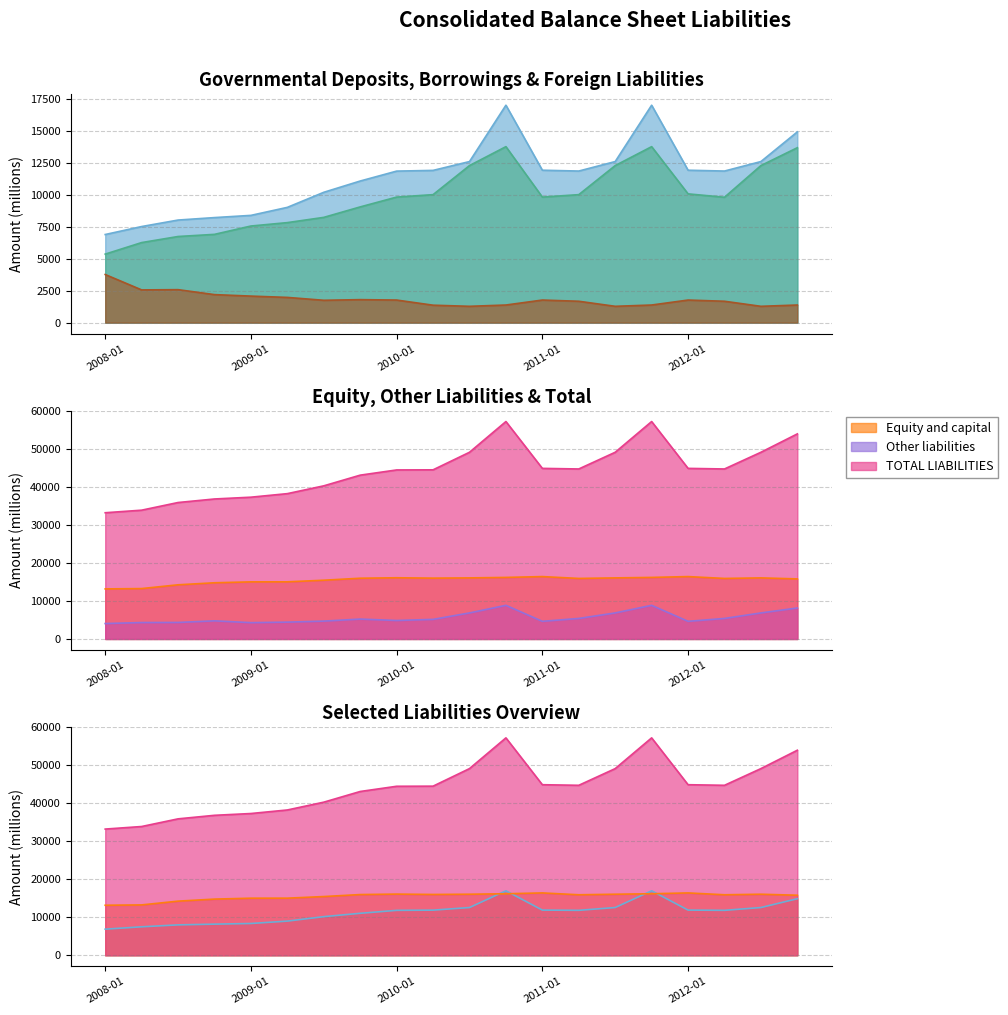

Does the chart display data point markers on the line(s)?

No